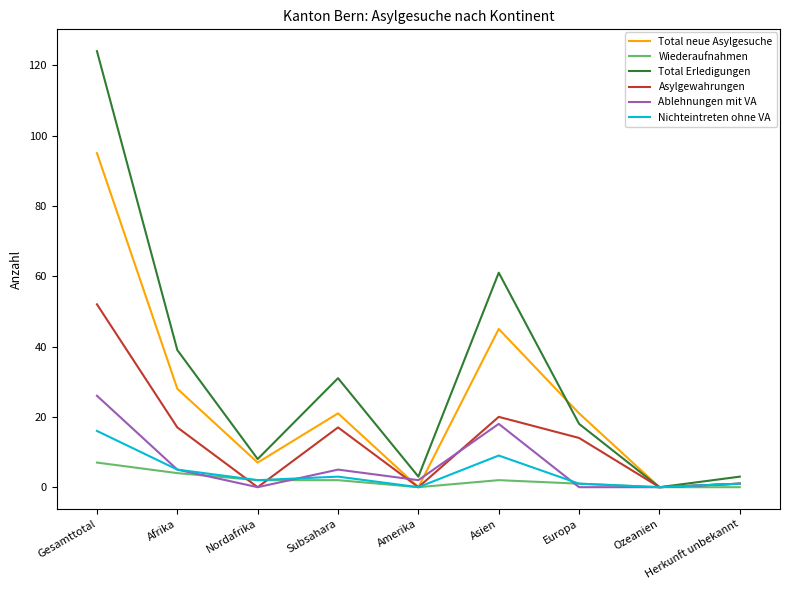

Reading left to right, what are all the values shown in this chart?

Total neue Asylgesuche: 95	28	7	21	0	45	21	0	1
Wiederaufnahmen: 7	4	2	2	0	2	1	0	0
Total Erledigungen: 124	39	8	31	3	61	18	0	3
Asylgewahrungen: 52	17	0	17	0	20	14	0	1
Ablehnungen mit VA: 26	5	0	5	2	18	0	0	1
Nichteintreten ohne VA: 16	5	2	3	0	9	1	0	1